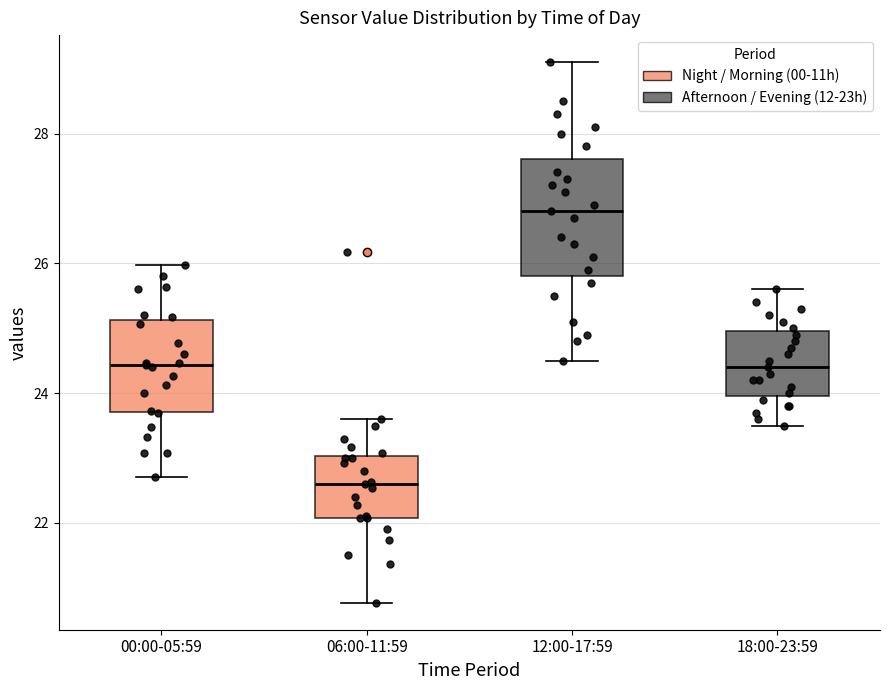

Reading left to right, read every box against the y-axis: the position of its median line, the range the box covers, and the ends of its whiskers. The values are not printed on the chart, so give them approximately, as read against the axis.

00:00-05:59: median 24.4, box 23.8 to 25.2, whiskers 22.8 to 26.0
06:00-11:59: median 22.6, box 22.0 to 23.0, whiskers 20.8 to 23.6
12:00-17:59: median 26.8, box 25.8 to 27.6, whiskers 24.6 to 29.2
18:00-23:59: median 24.4, box 24.0 to 25.0, whiskers 23.6 to 25.6